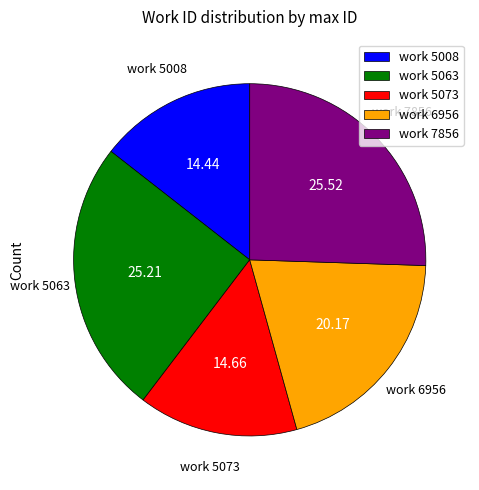

Is there a majority slice in this chart?

No